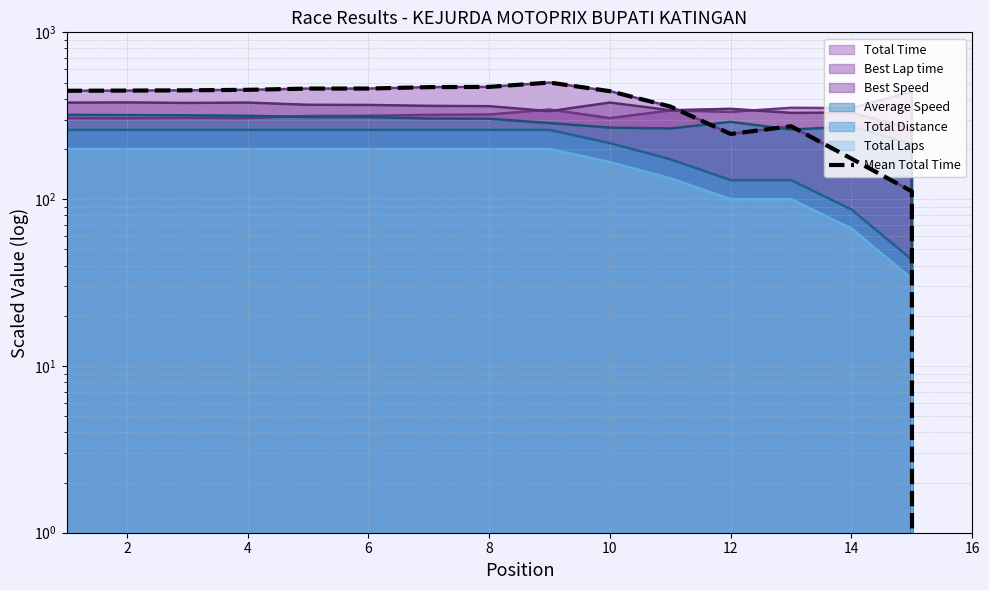

What is the average value?

360.2